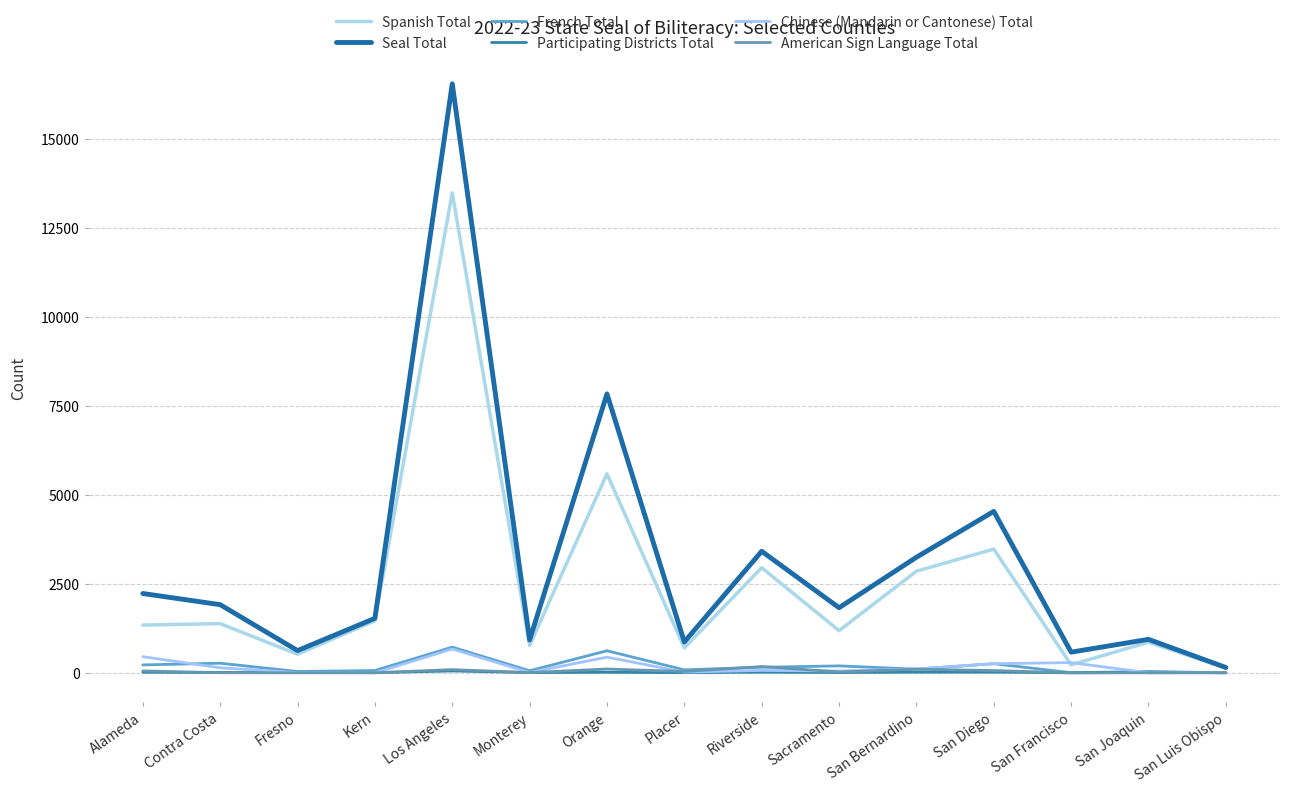

Where is Spanish Total nearest to the value 6815?

Orange